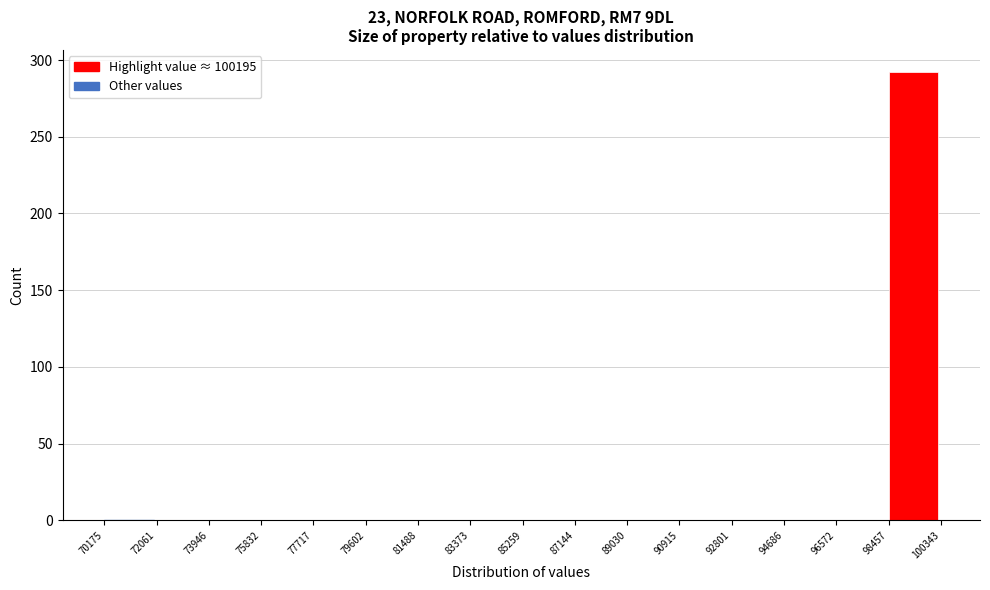

Which range on the x-axis has the tallest bar?

98457 to 100343